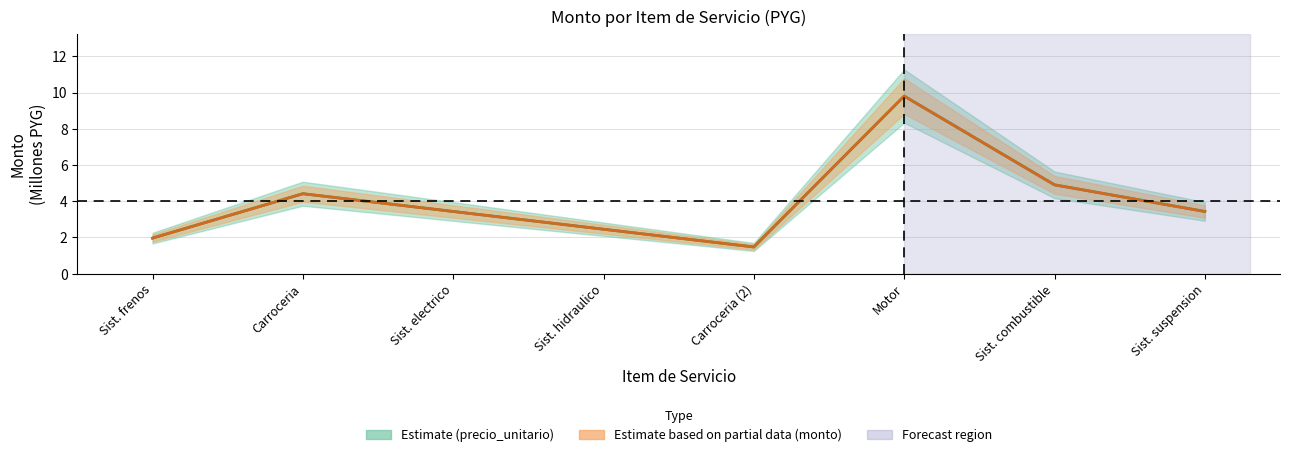

How many interior local valleys does the monto series have?

1